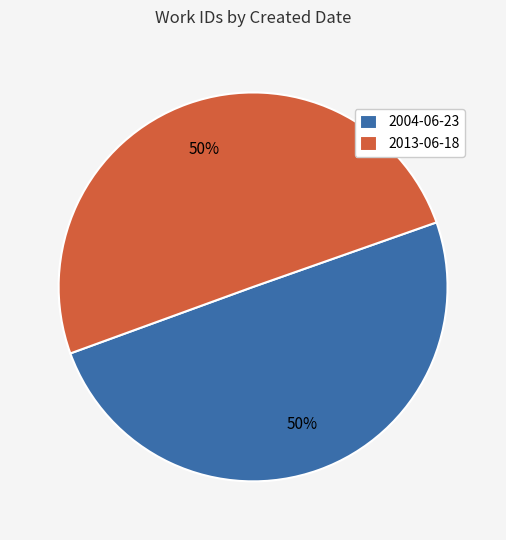

Is the sum of 2004-06-23 and 2013-06-18 greater than half?

Yes